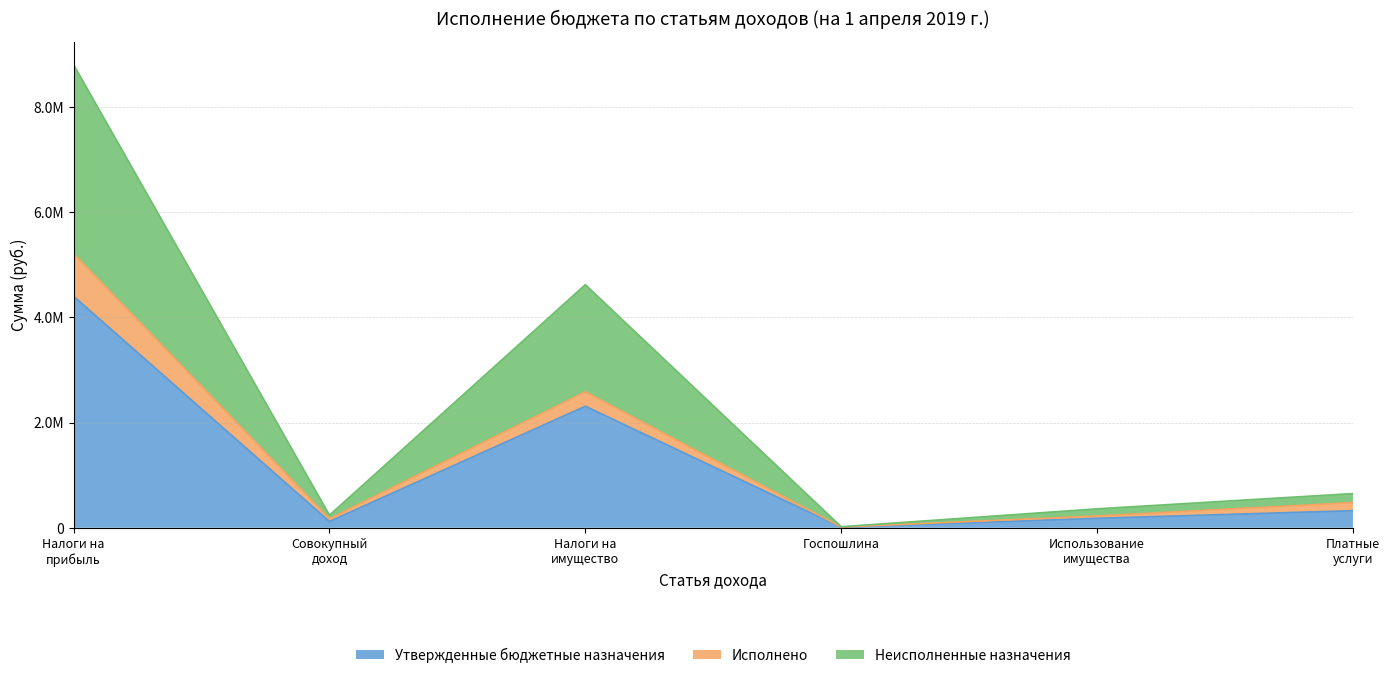

What position from the left is Платные услуги?

6